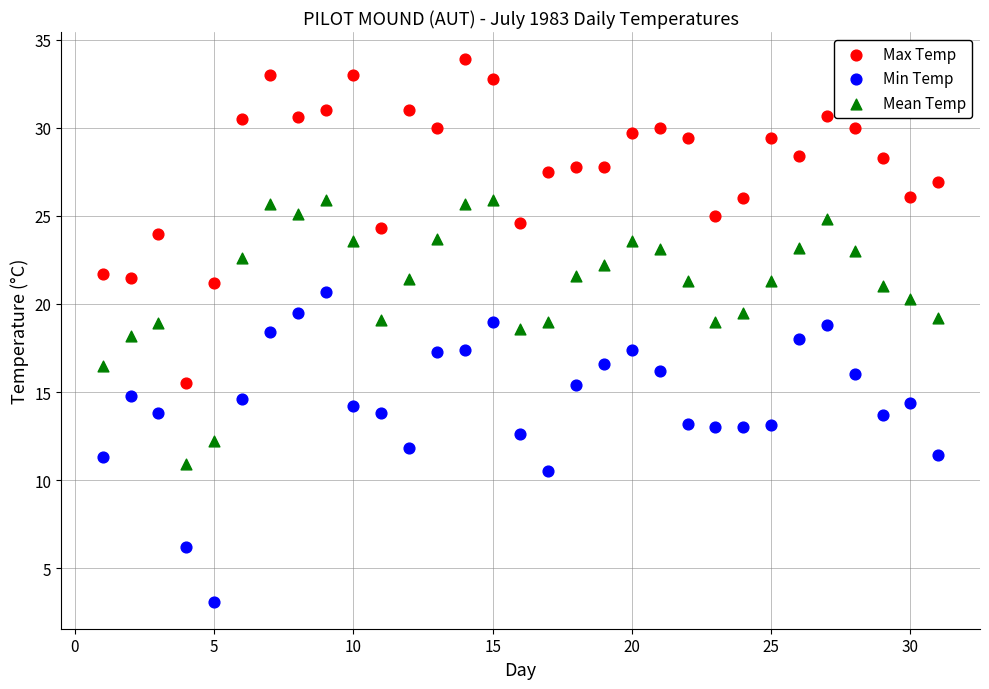

Across all data points, what is the range of X values (max minus min)?

30.0